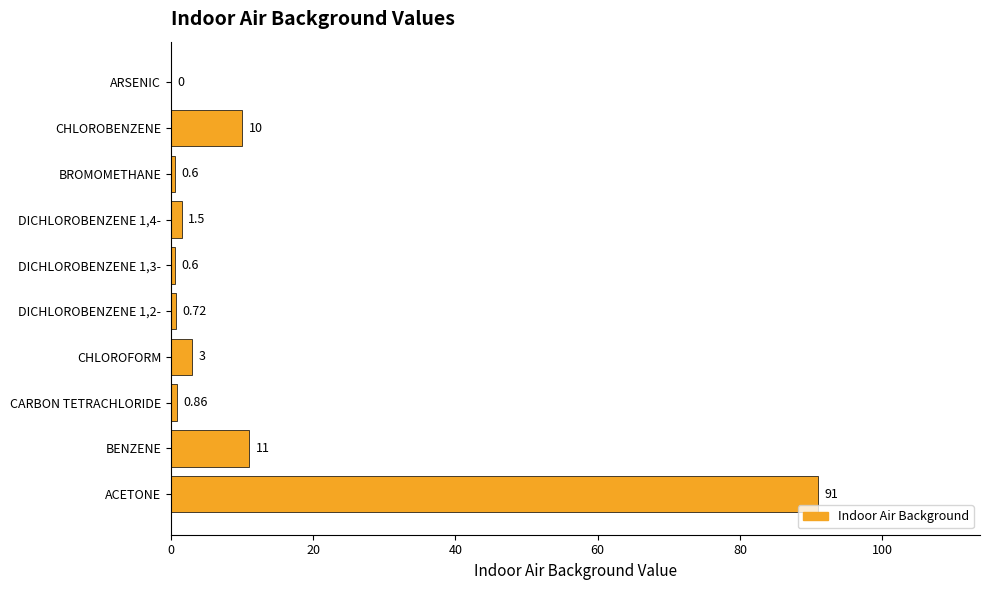

How many values are above zero?

9